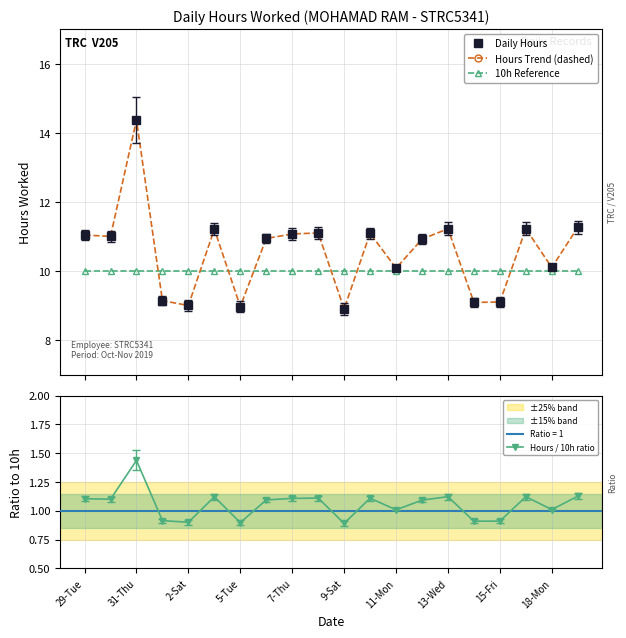

Reading right to left, transcribe all the data shown in this chart.

Daily Hours: 11.3	10.1	11.2	9.1	9.1	11.2	10.9	10.1	11.1	8.9	11.1	11.1	10.9	9.0	11.2	9.0	9.2	14.4	11.0	11.1
Hours Trend (dashed): 11.3	10.1	11.2	9.1	9.1	11.2	10.9	10.1	11.1	8.9	11.1	11.1	10.9	9.0	11.2	9.0	9.2	14.4	11.0	11.1
10h Reference: 10.0	10.0	10.0	10.0	10.0	10.0	10.0	10.0	10.0	10.0	10.0	10.0	10.0	10.0	10.0	10.0	10.0	10.0	10.0	10.0
Hours / 10h ratio: 1.1	1.0	1.1	0.9	0.9	1.1	1.1	1.0	1.1	0.9	1.1	1.1	1.1	0.9	1.1	0.9	0.9	1.4	1.1	1.1